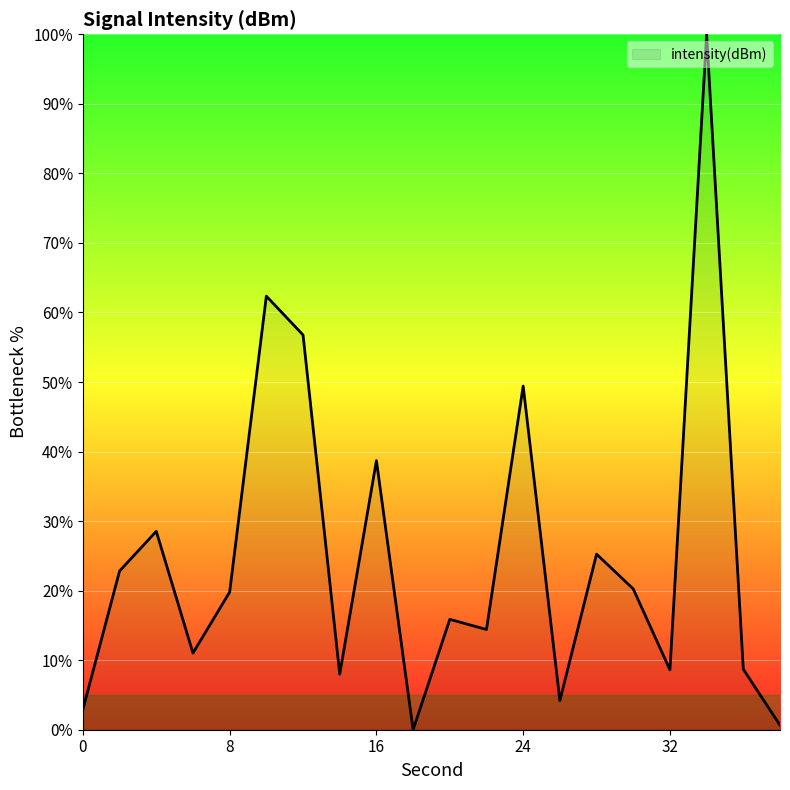

What is the difference between the maximum and minimum values?

100.0